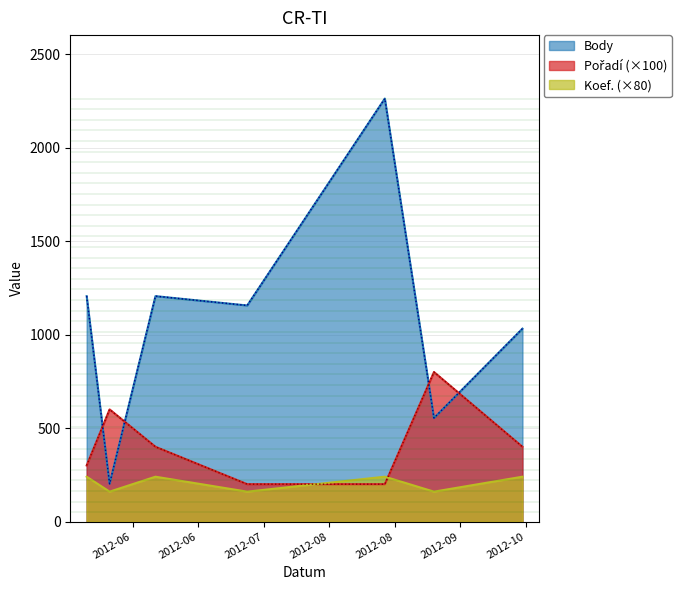

How many distinct data groups are displayed?

3